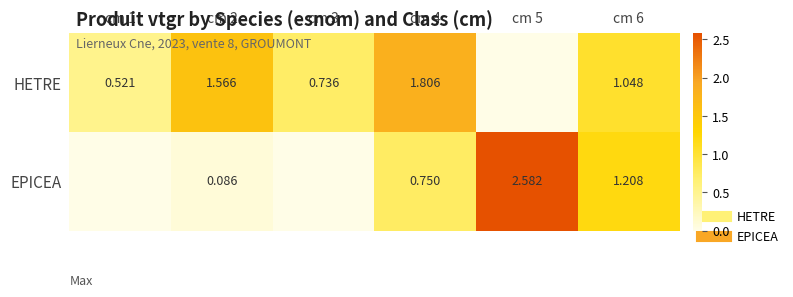

List the series in order of their peak value, lowest first.

HETRE, EPICEA